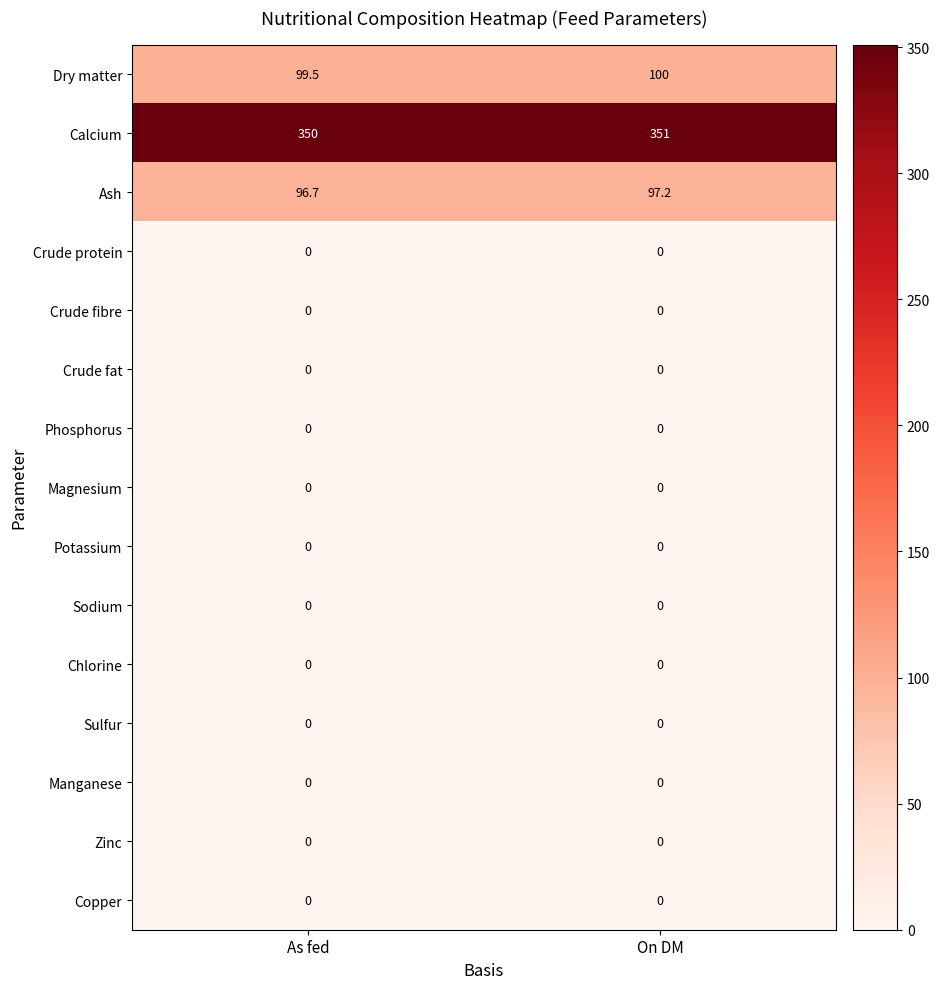

Is it true that Dry matter equals 99.5 at As fed?

True